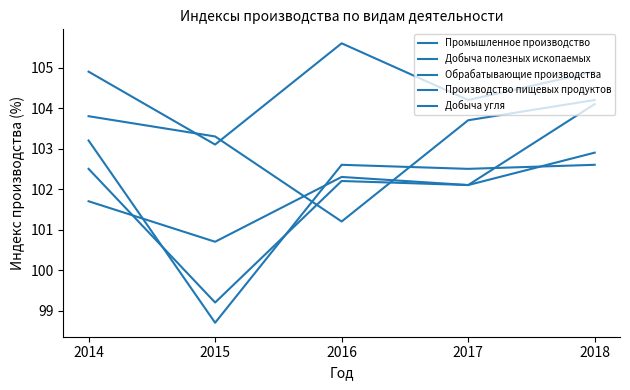

What is the greatest value displayed?

105.6